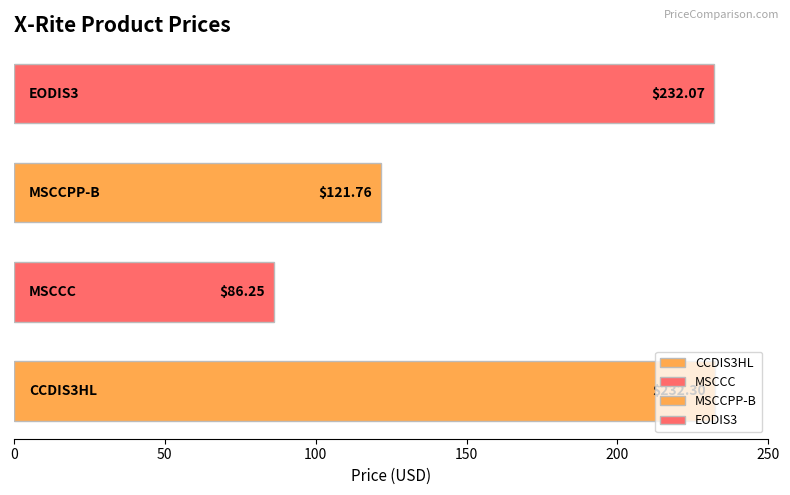

What is the difference between the second highest and minimum values?

145.8